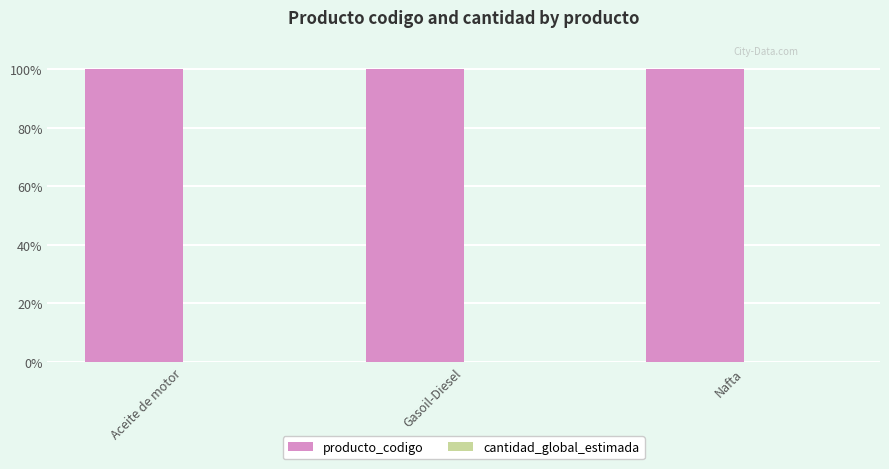

The producto_codigo series shows 153.5 at Nafta. True or false?

False